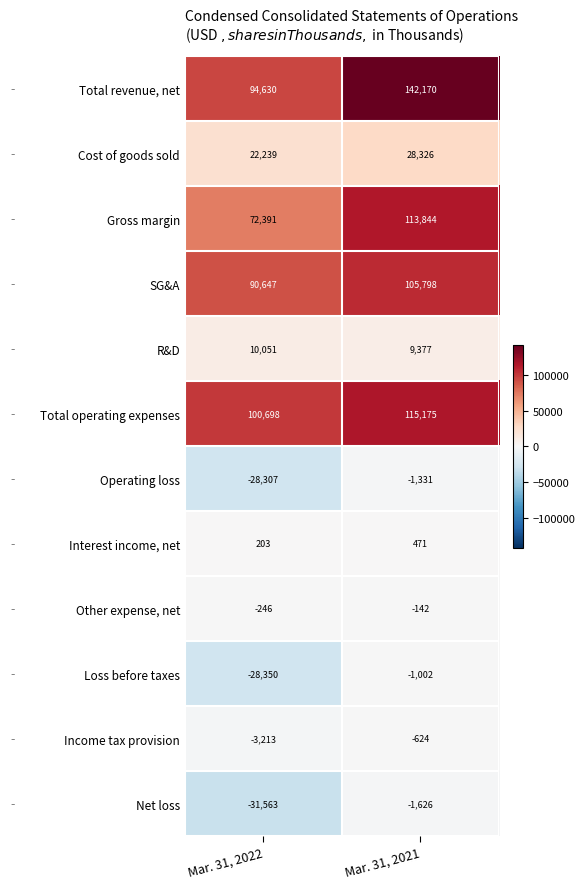

Rank the series at Mar. 31, 2021 from highest to lowest value.

Total revenue, net, Total operating expenses, Gross margin, SG&A, Cost of goods sold, R&D, Interest income, net, Other expense, net, Income tax provision, Loss before taxes, Operating loss, Net loss